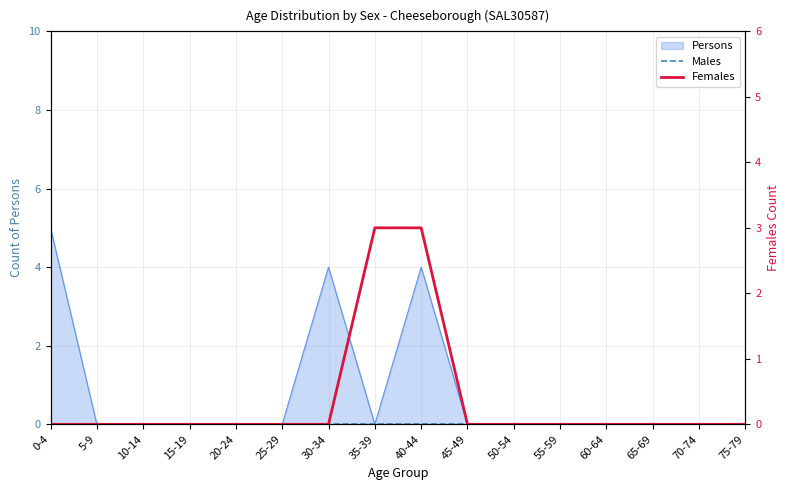

The Males series shows 0 at 30-34. True or false?

True